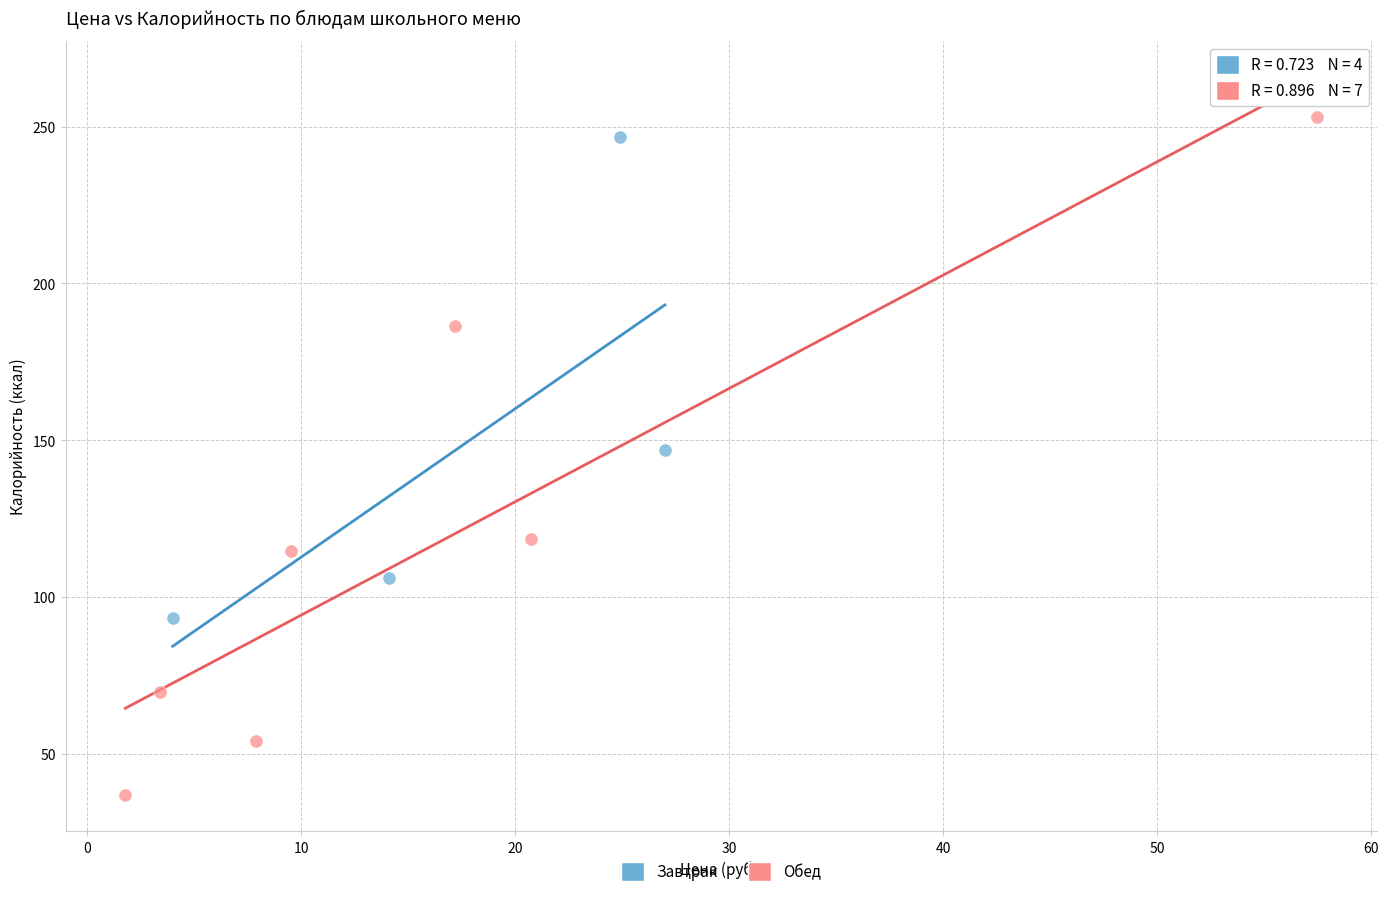

Which series reaches the minimum Y coordinate?

Обед